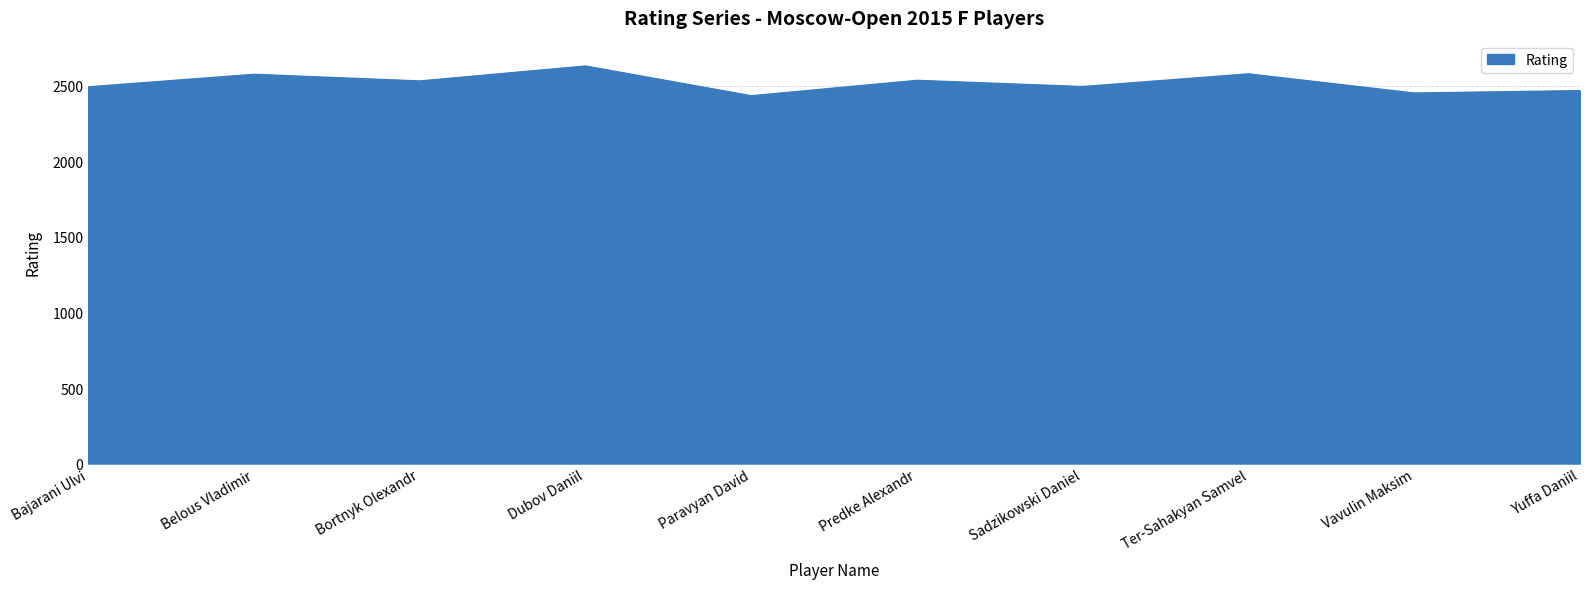

Approximately how many times larger is the value at Yuffa Daniil compared to Bortnyk Olexandr?

1.0